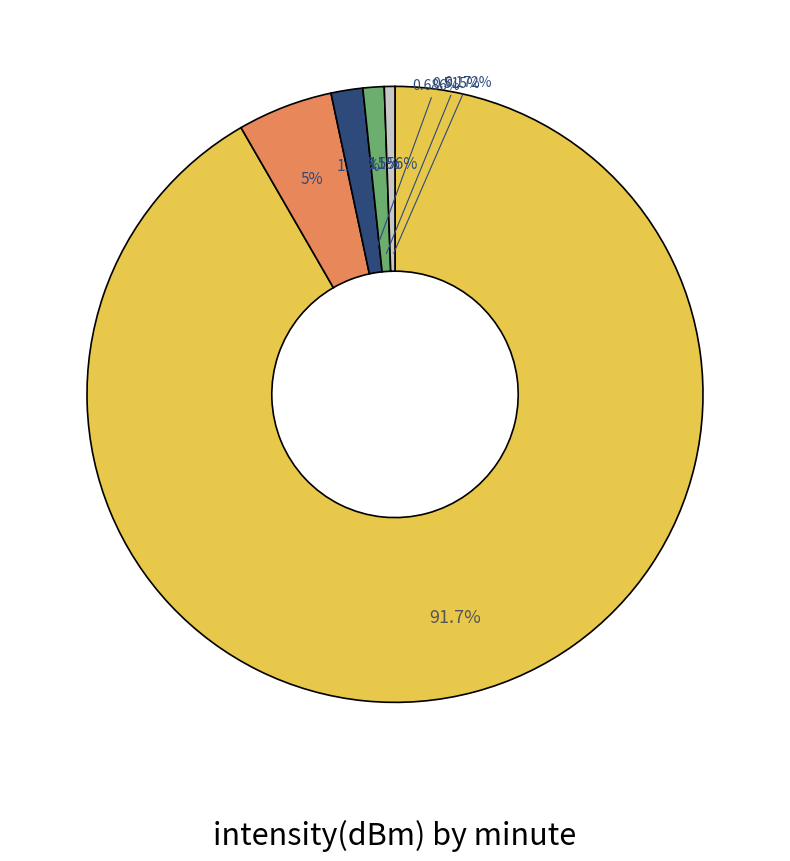

Which category has the biggest portion of the pie?

minute_0